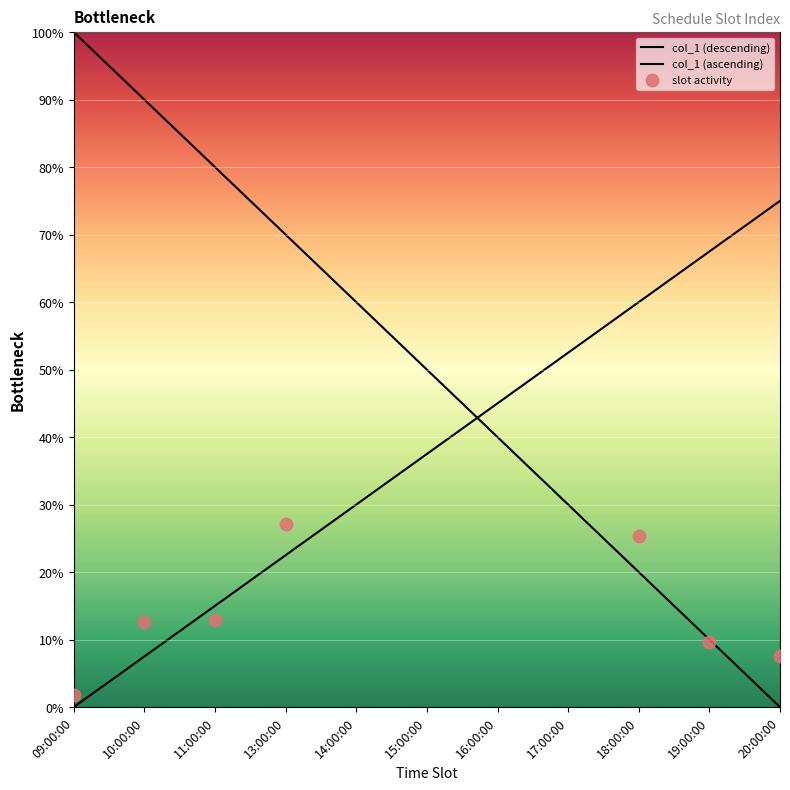

Between 13:00:00 and 10:00:00, which is larger?

10:00:00